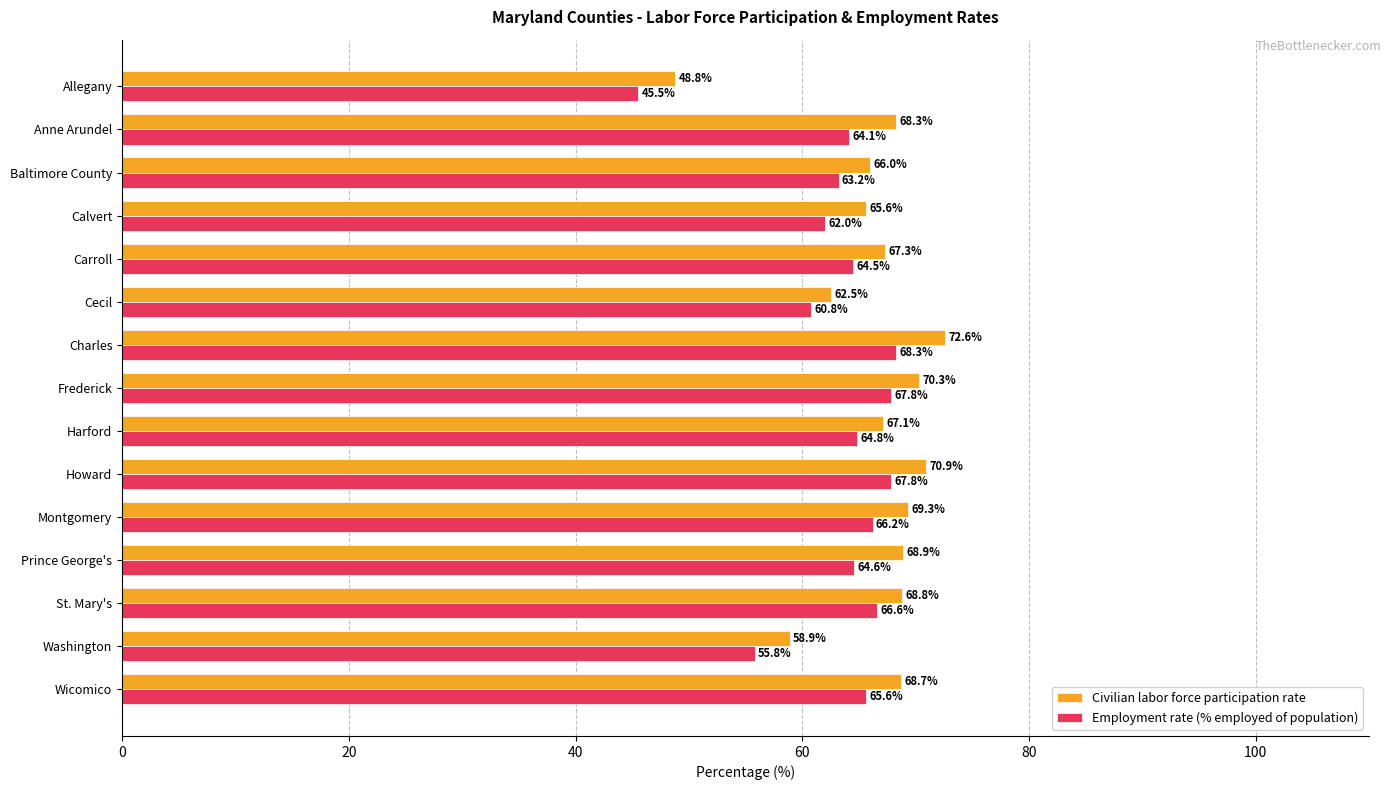

Is it true that Employment rate (% employed of population) equals 116.5 at Frederick?

False